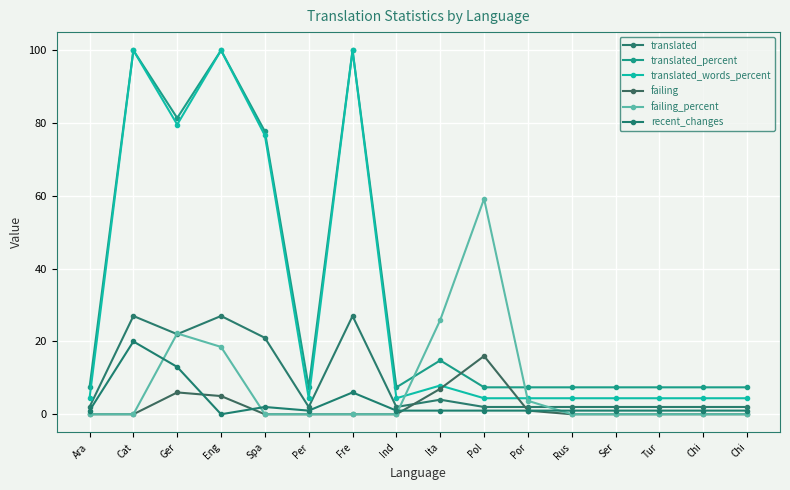

What is the label of the 6th point from the left?

Per